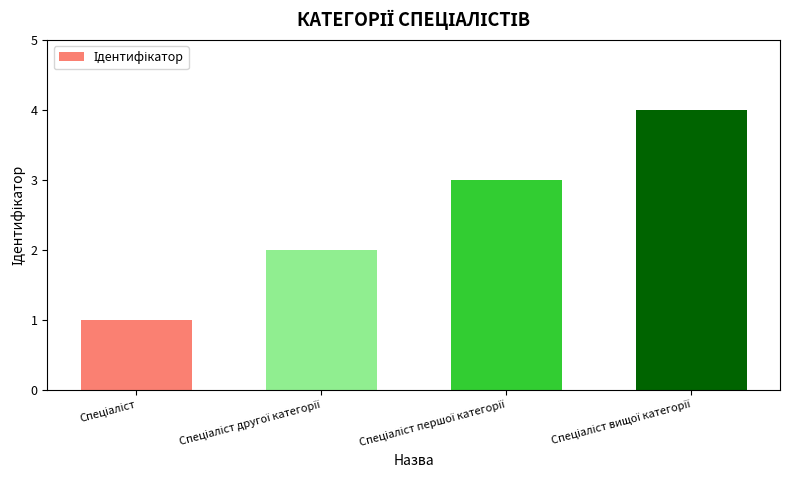

What is the sum of all values?

10